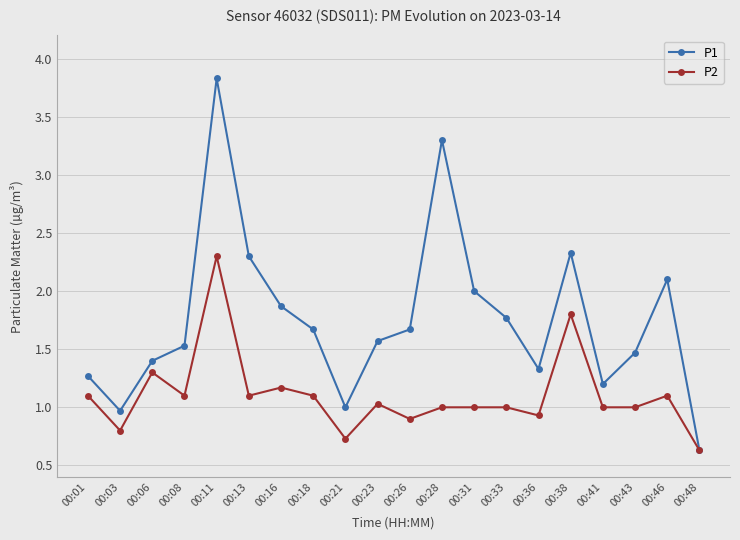

What is the value of the P2 point at the 14th from the left?

1.0